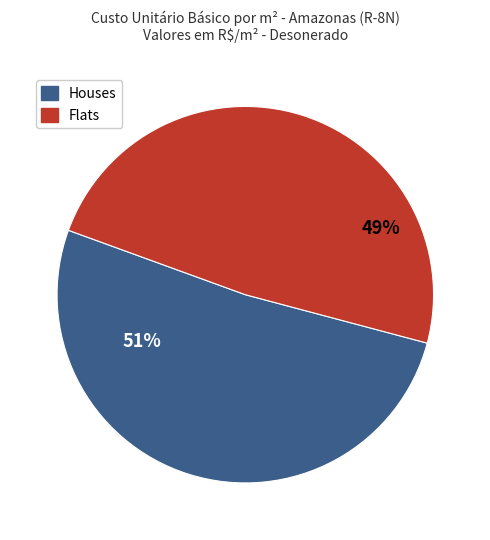

Is there any slice that represents more than half of the pie?

Yes